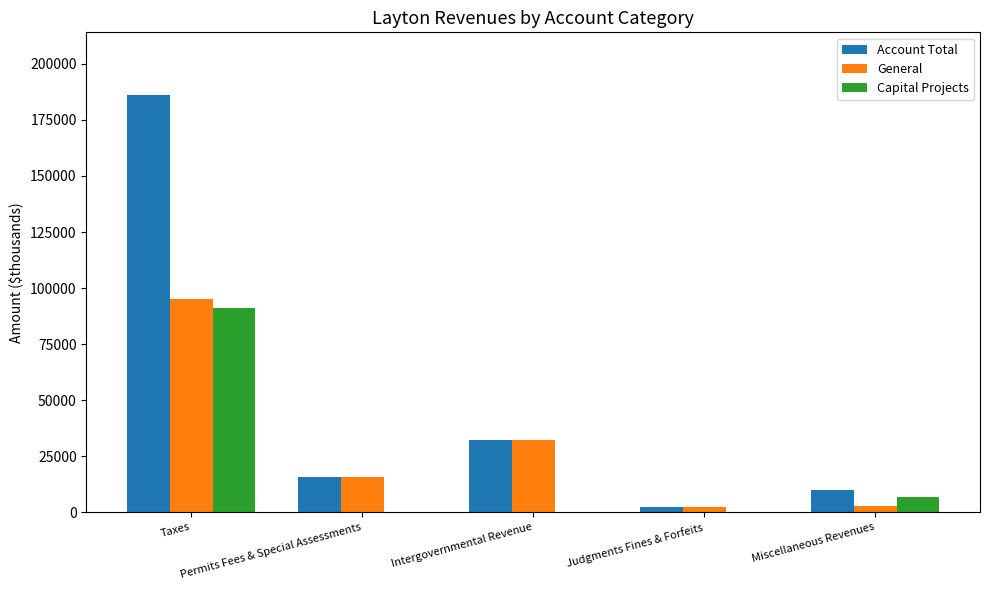

How many groups of bars are there?

5